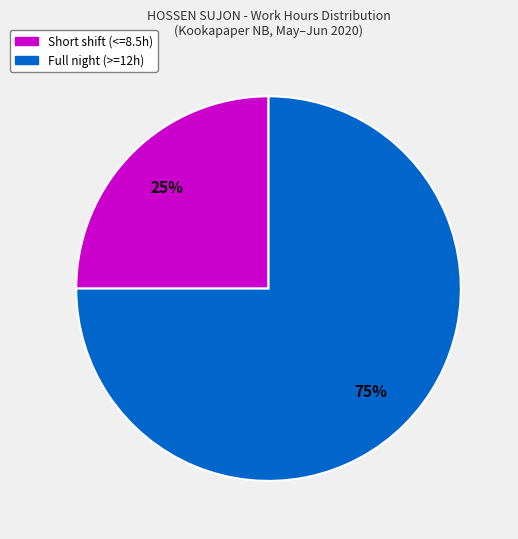

Is there a majority slice in this chart?

Yes